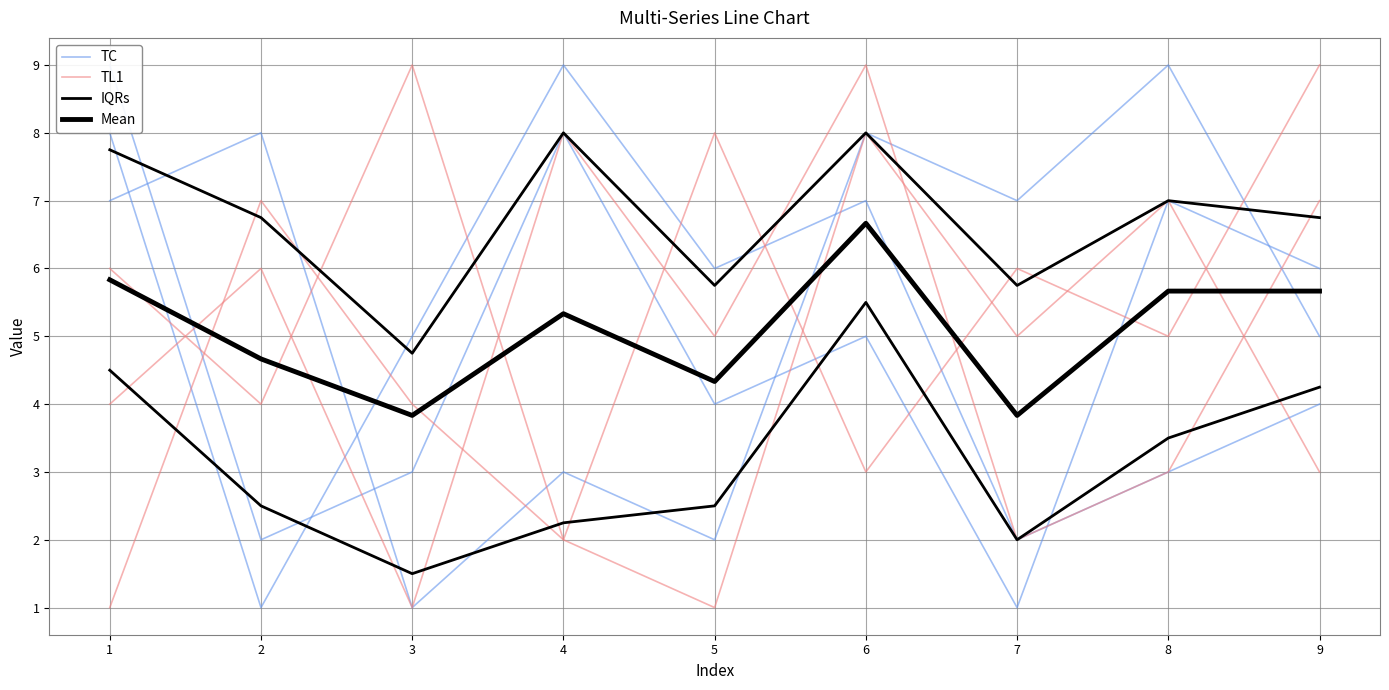

The value of Mean at 1 is 3.4. True or false?

False